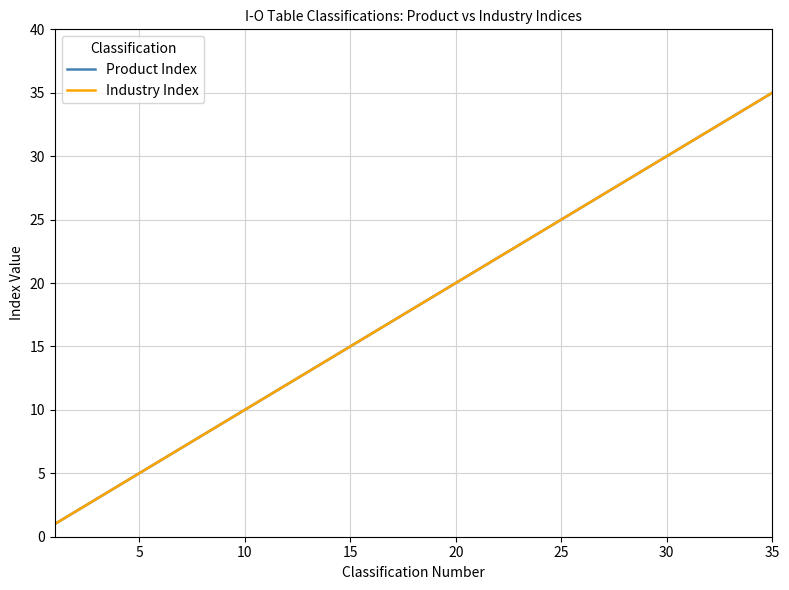

Does the chart display data point markers on the line(s)?

No